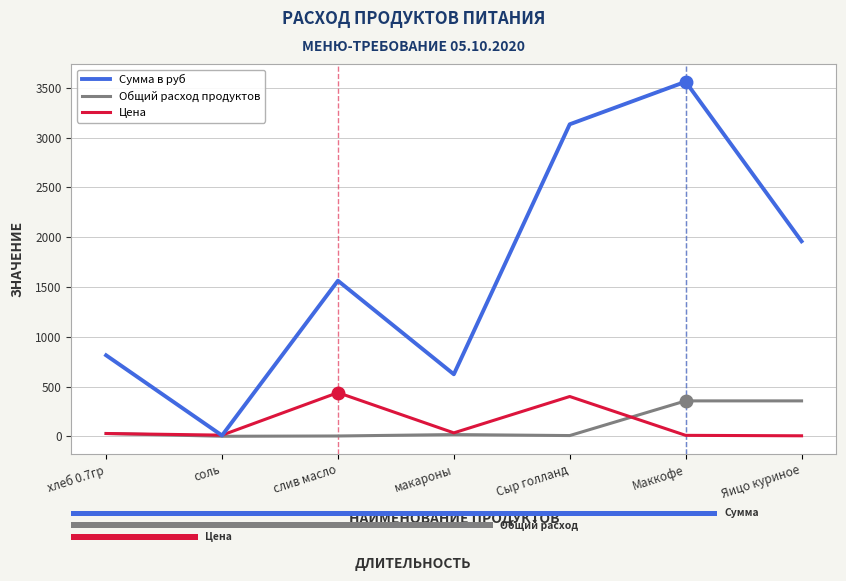

Which category has the lowest value in the Сумма в руб series?

соль